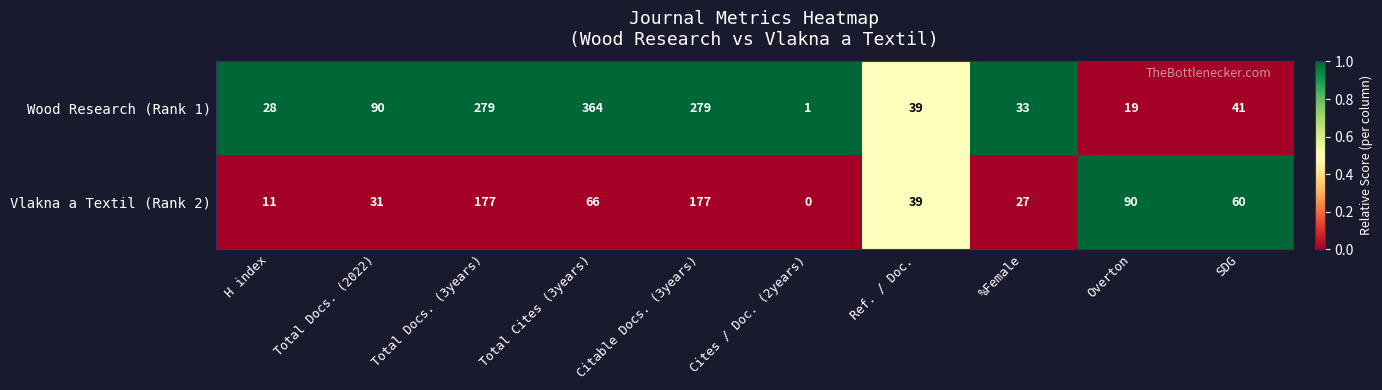

Where is Wood Research (Rank 1) nearest to the value 182?

Total Docs. (2022)